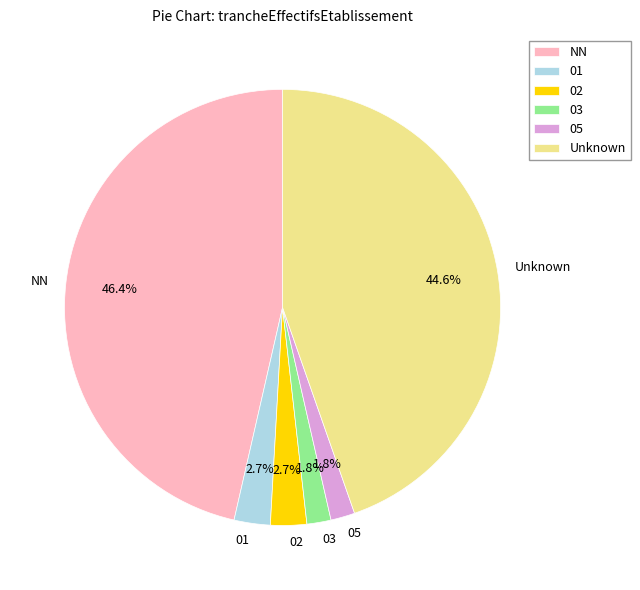

What percentage is the 01 slice, to the nearest percent?

3%